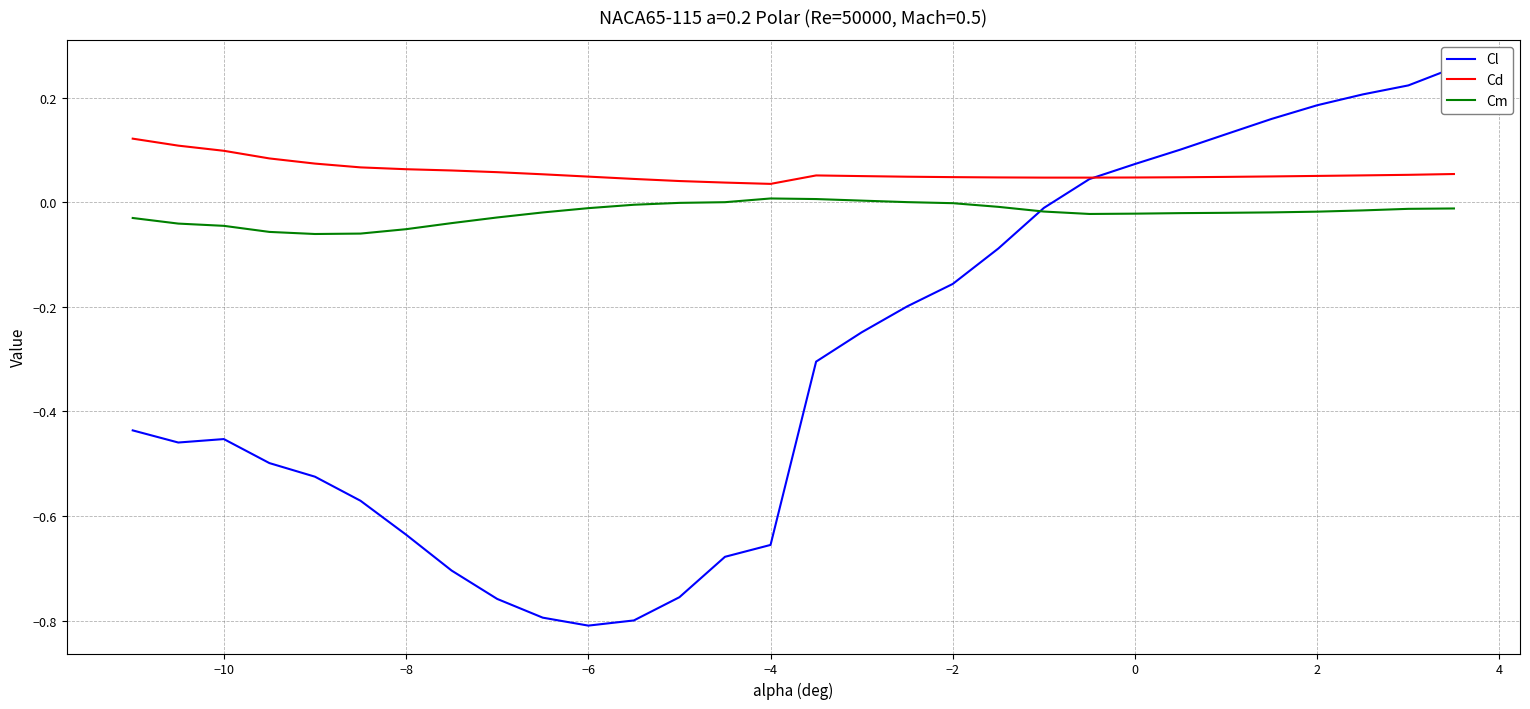

True or false: Cd and Cm intersect in this chart.

False